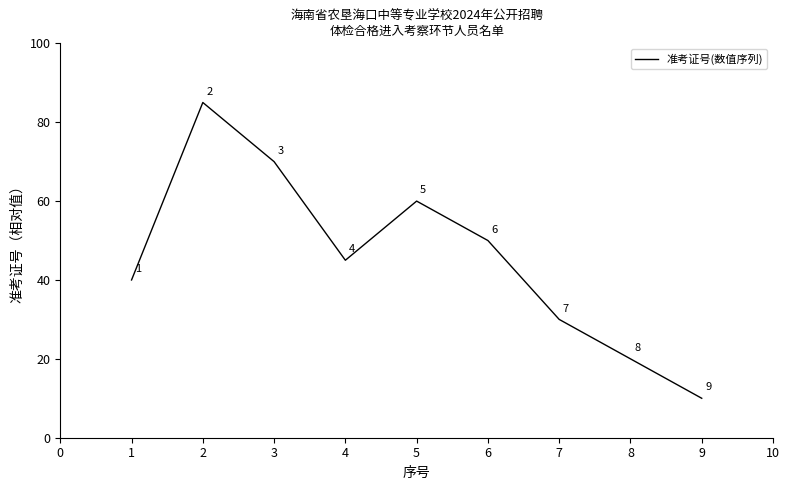

What is the smallest value displayed?

10